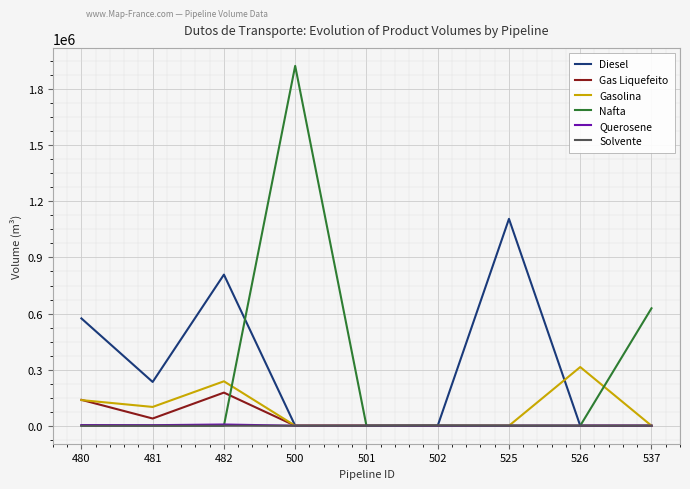

At which category is the sum across all series the highest?

500